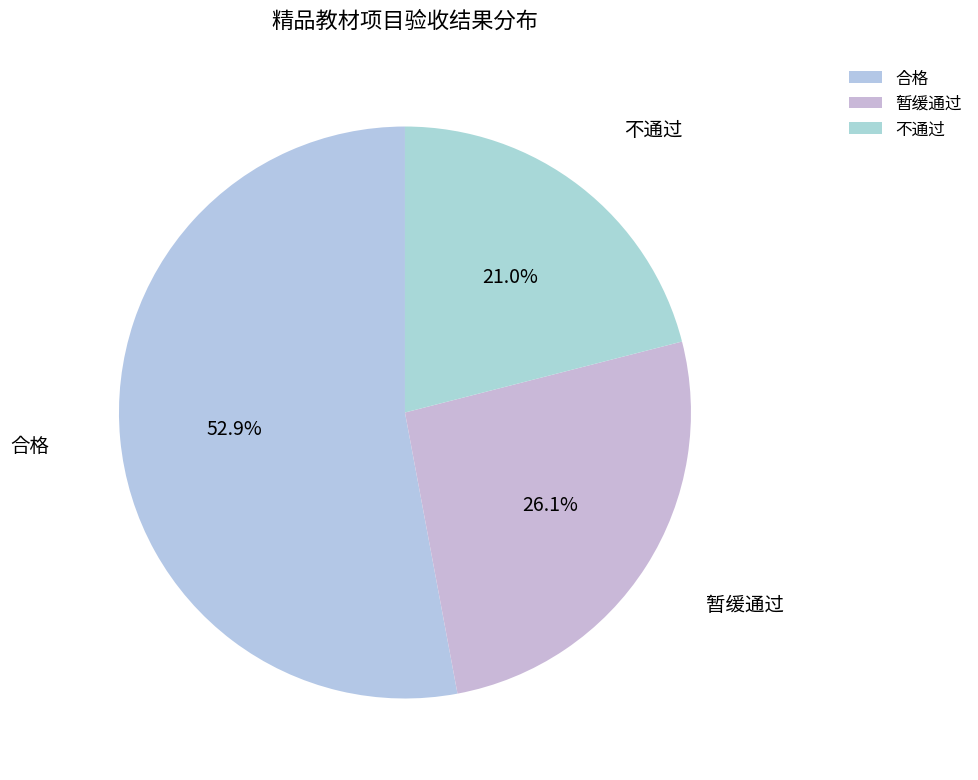

Which category has the smallest portion of the pie?

不通过